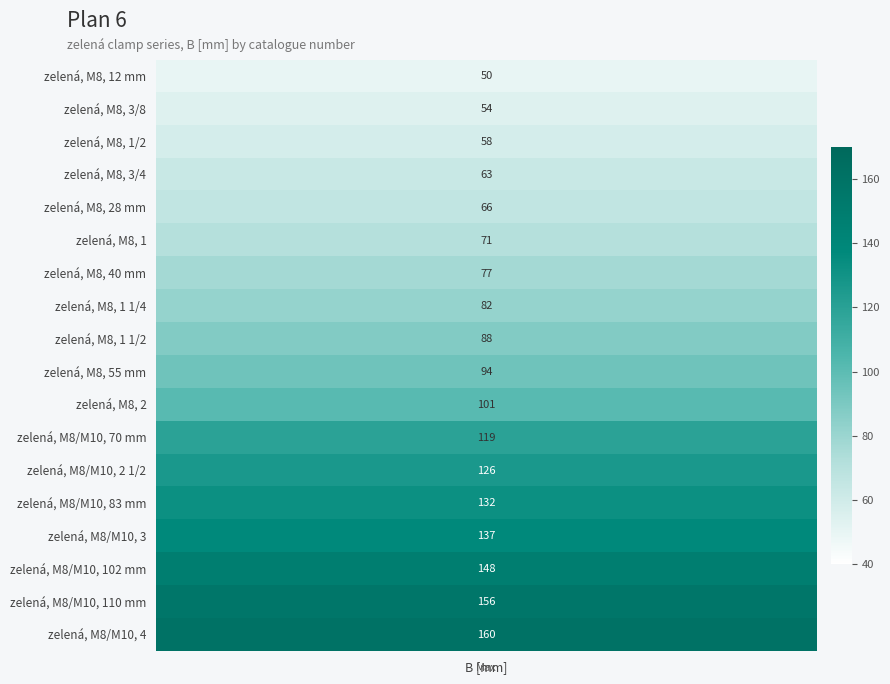

What is the average value?

99